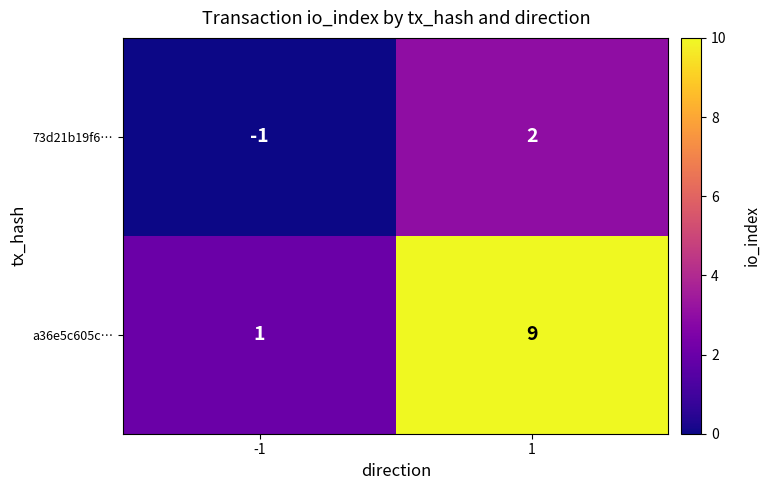

The value of 73d21b19f6… at -1 is -1. True or false?

True